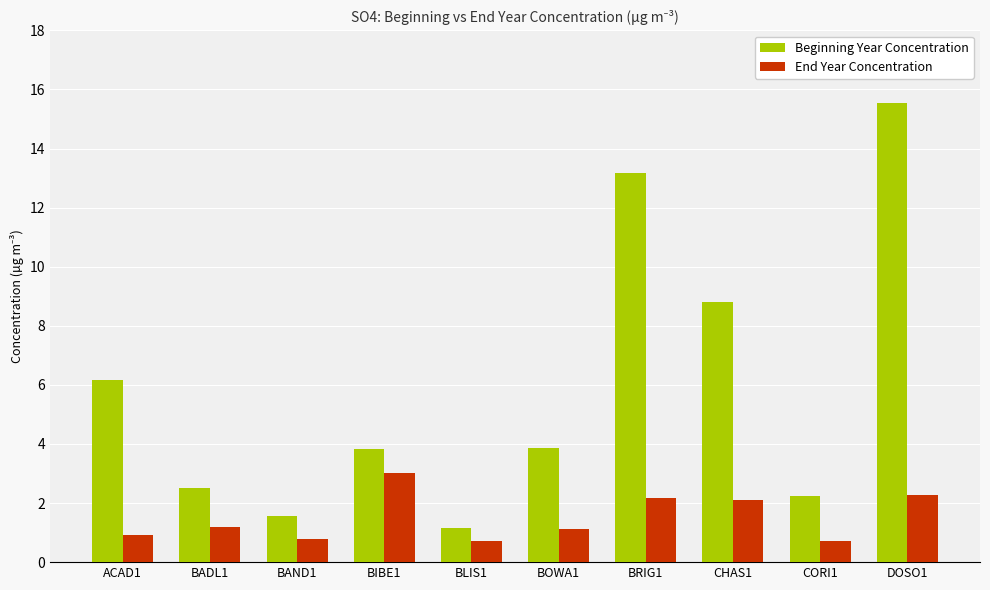

Is it true that Beginning Year Concentration equals 3.7 at CORI1?

False